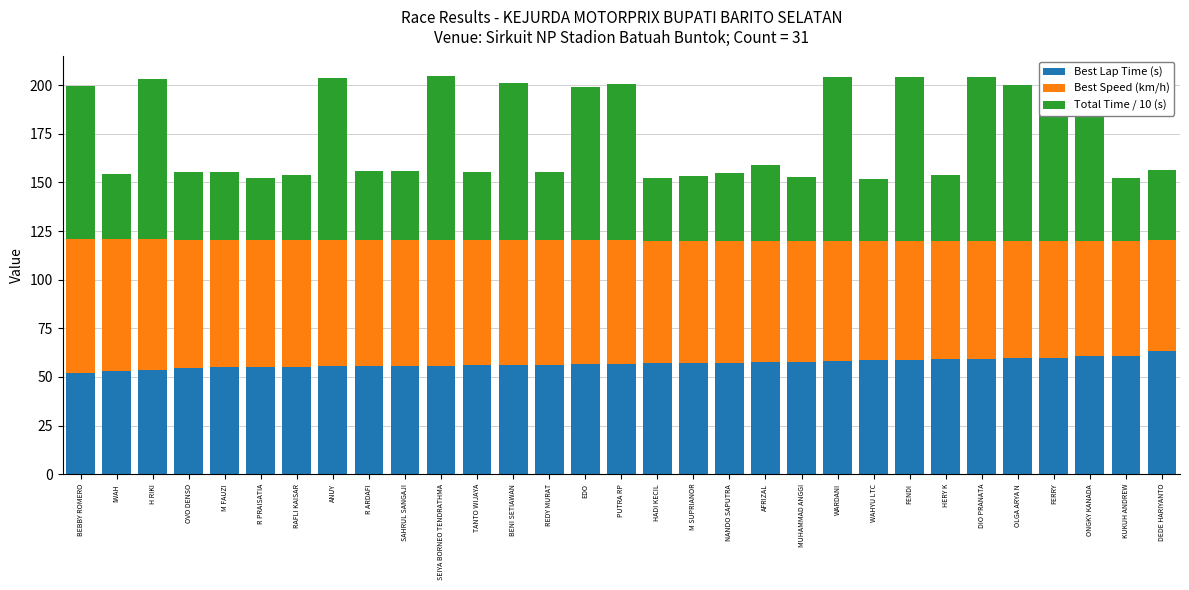

What is the total value across all series at TANTO WIJAYA?

155.3